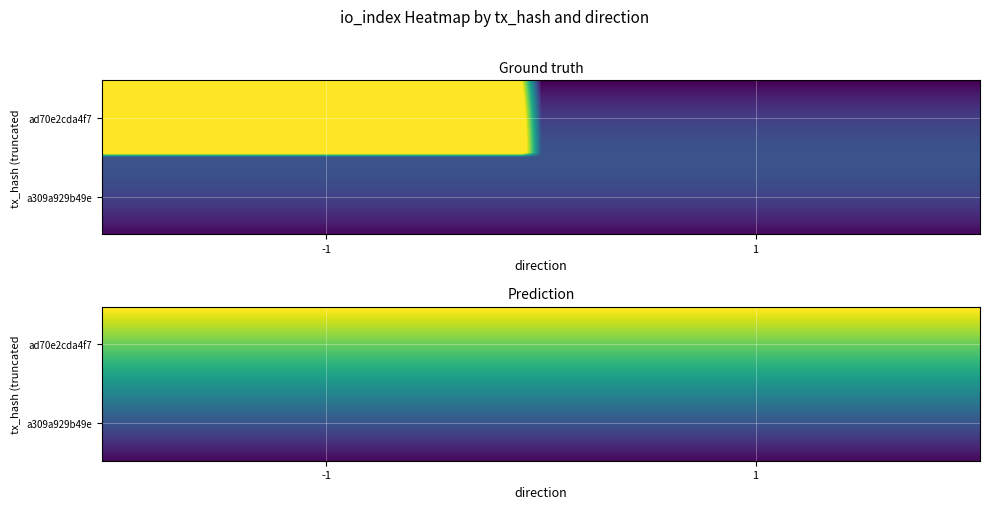

At which label is ad70e2cda4f758f2ecf2851c152c1bdac788501 closest to 45?

-1